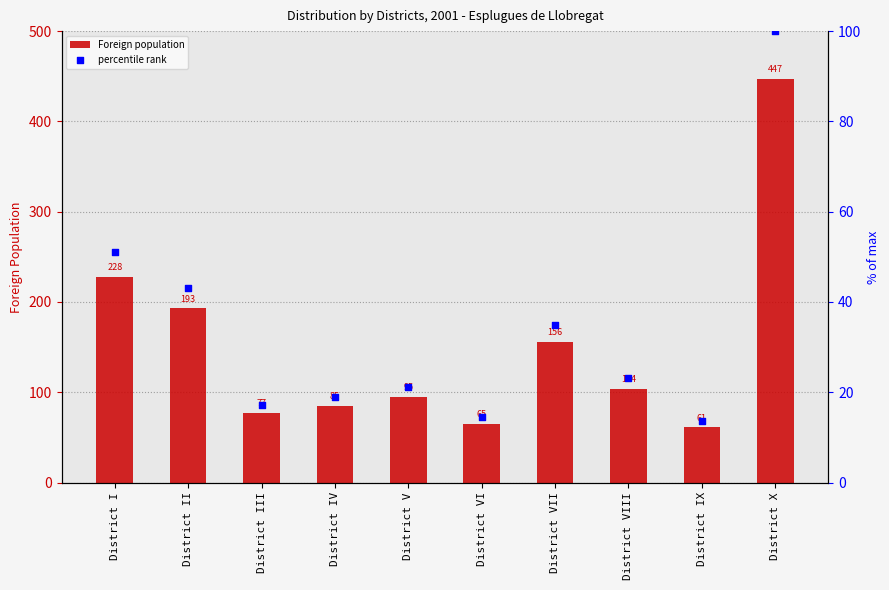

Which series reaches the minimum Y coordinate?

percentile rank